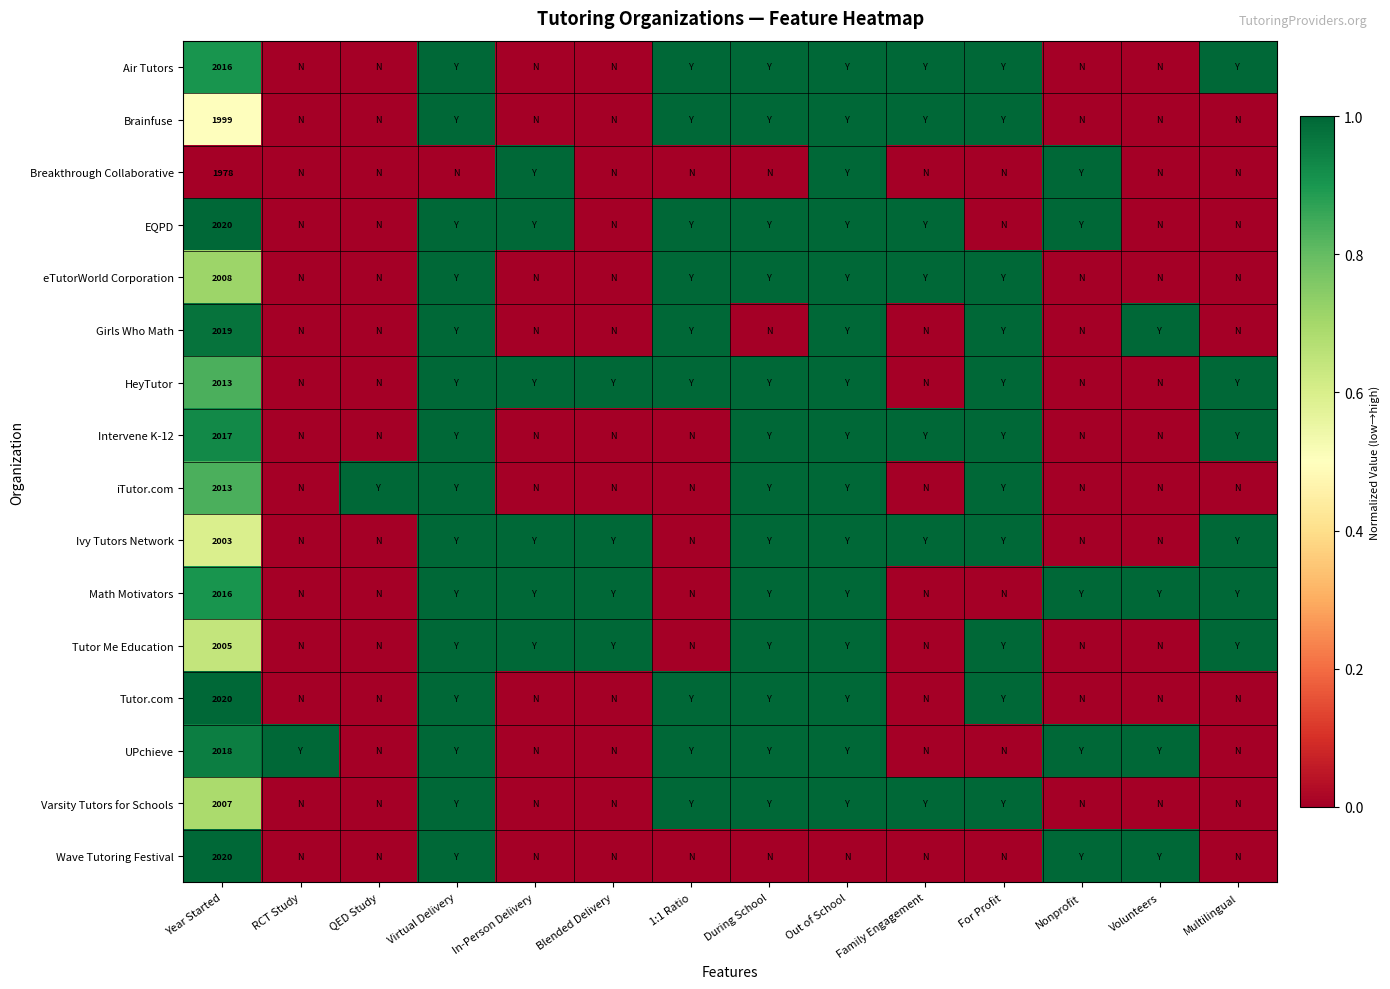

What is the spread (max minus min) of values at Multilingual?

1.0